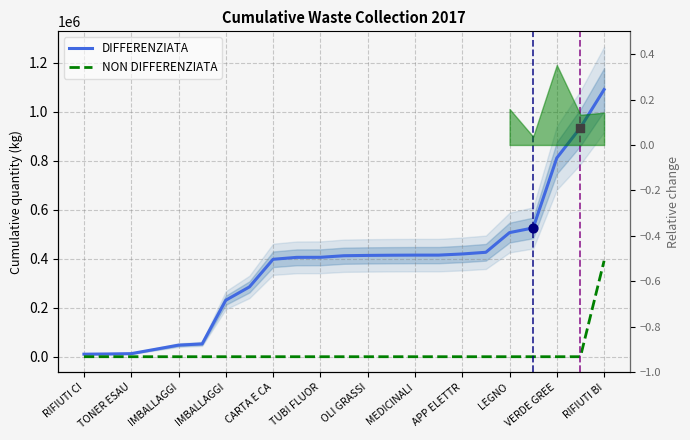

At how many categories does at least one series exceed 856658?

2